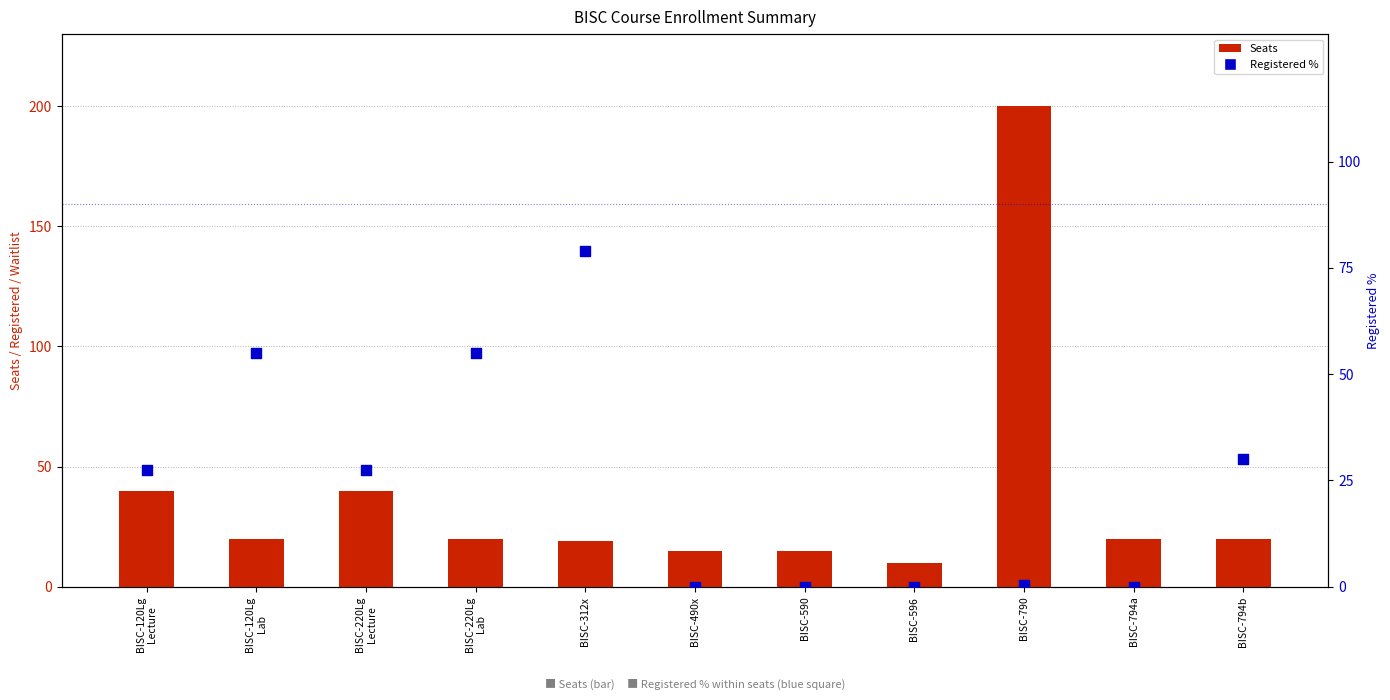

Which series reaches the minimum Y coordinate?

Registered %